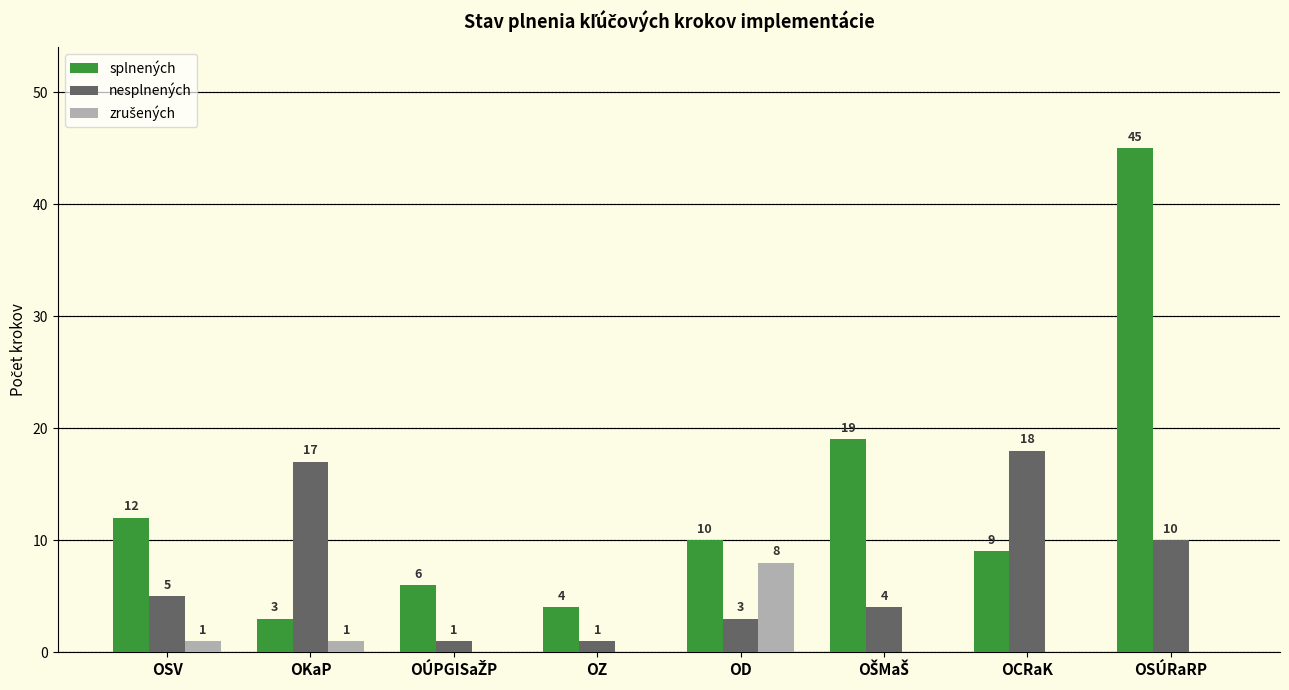

Which category has the highest value across all series?

OSÚRaRP